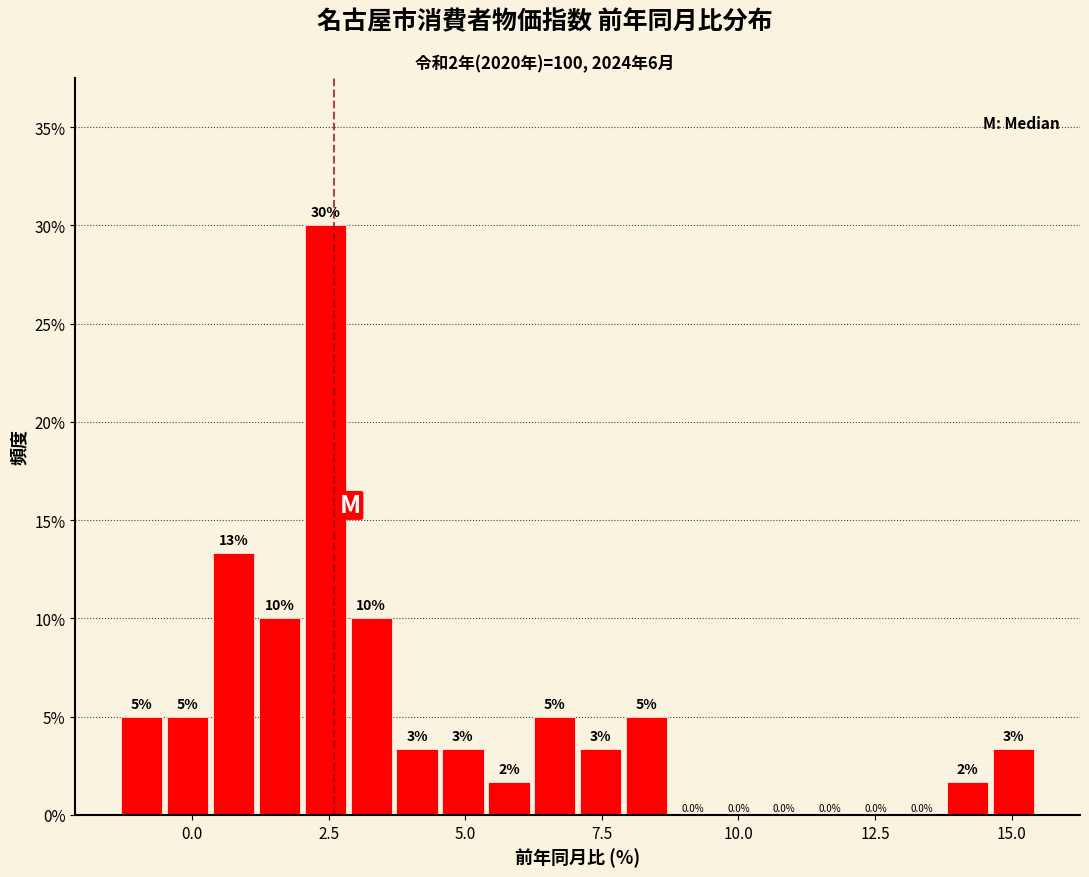

Around what value on the x-axis is the tallest bar? Give the approximate position of its centre, as read against the axis.

2.5